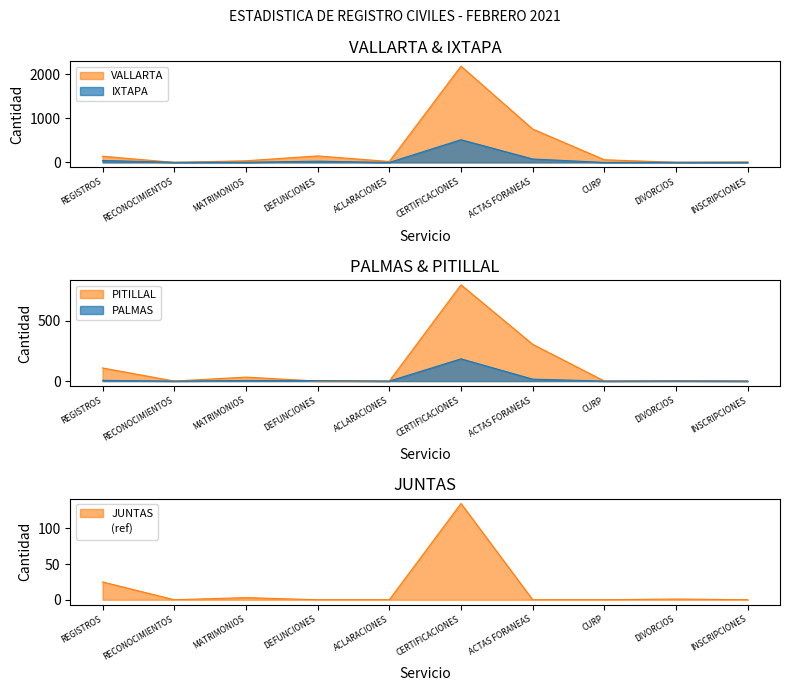

The value of VALLARTA at ACLARACIONES is 21. True or false?

True